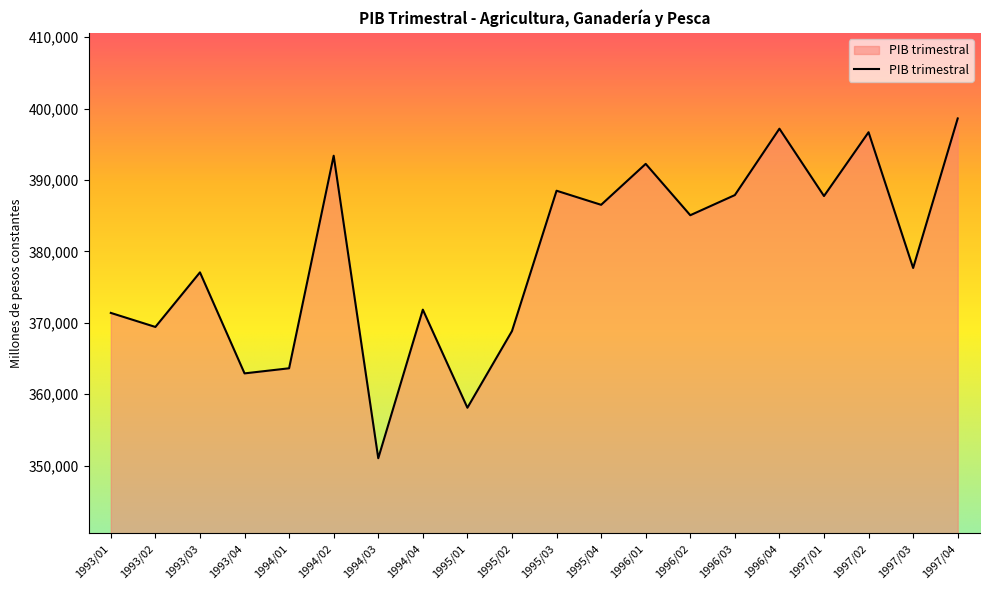

What is the minimum value shown in the chart?

351036.5